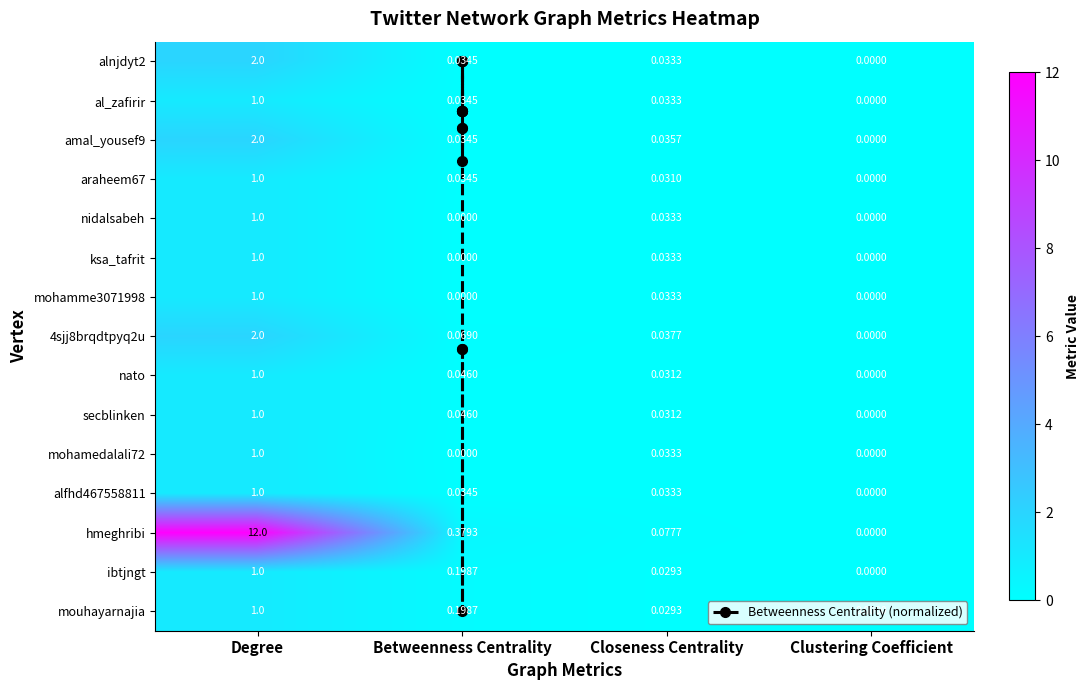

At which category is the sum across all series the highest?

Degree